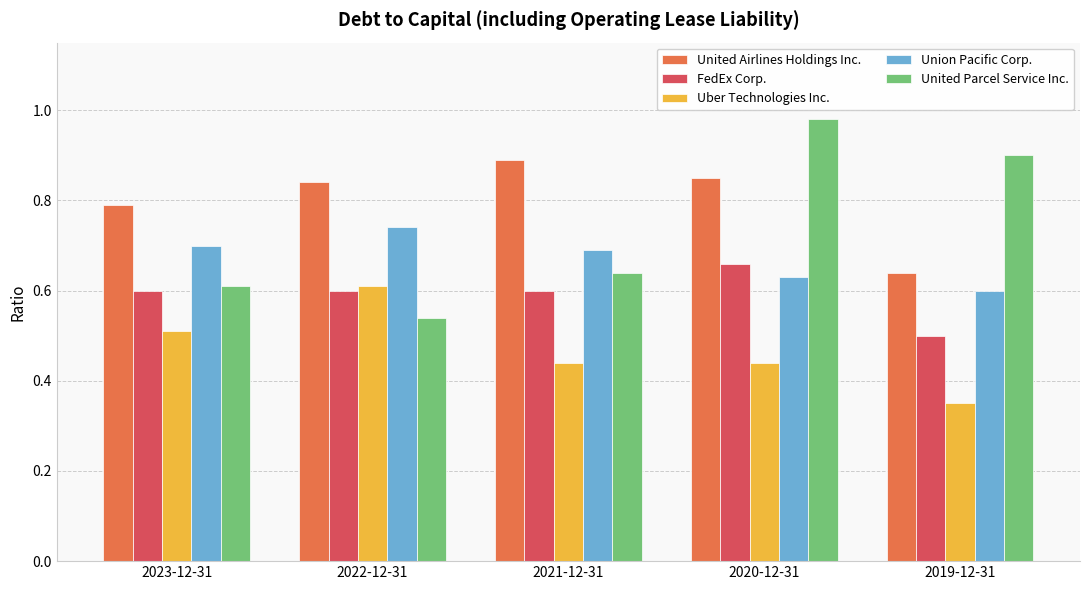

At 2022-12-31, list the series in order from largest to smallest.

United Airlines Holdings Inc., Union Pacific Corp., Uber Technologies Inc., FedEx Corp., United Parcel Service Inc.